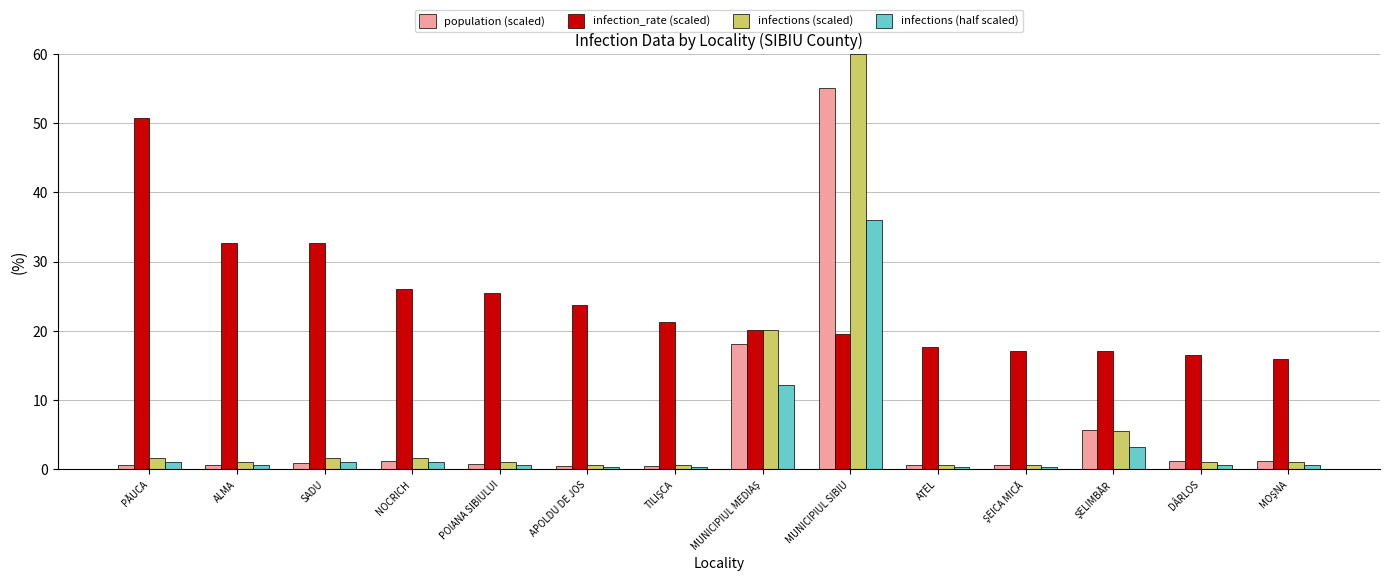

What is the sum of all infections (half scaled) values?

58.3